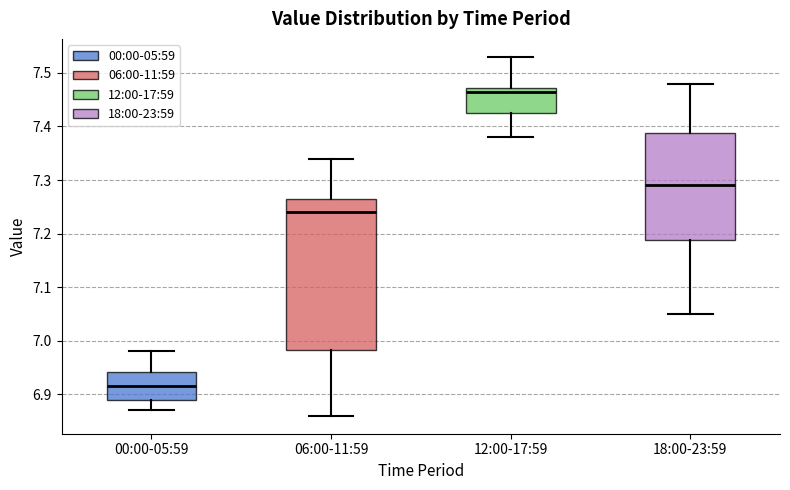

Which box's median line is the lowest?

00:00-05:59